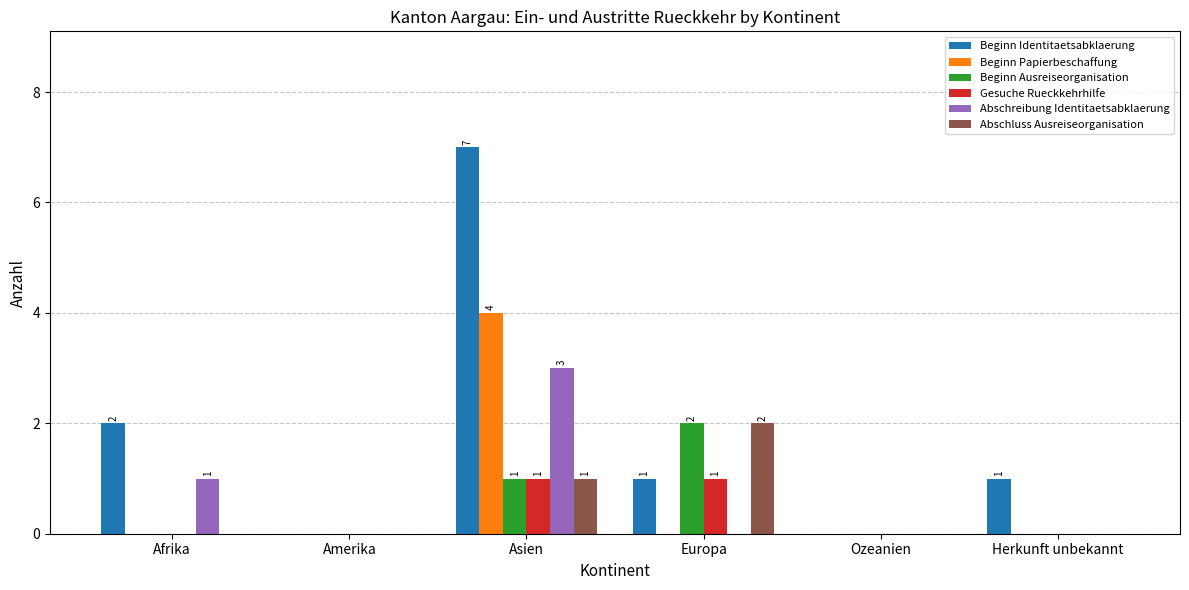

Reading right to left, list all the values displayed in this chart.

Beginn Identitaetsabklaerung: 1	0	1	7	0	2
Beginn Papierbeschaffung: 0	0	0	4	0	0
Beginn Ausreiseorganisation: 0	0	2	1	0	0
Gesuche Rueckkehrhilfe: 0	0	1	1	0	0
Abschreibung Identitaetsabklaerung: 0	0	0	3	0	1
Abschluss Ausreiseorganisation: 0	0	2	1	0	0